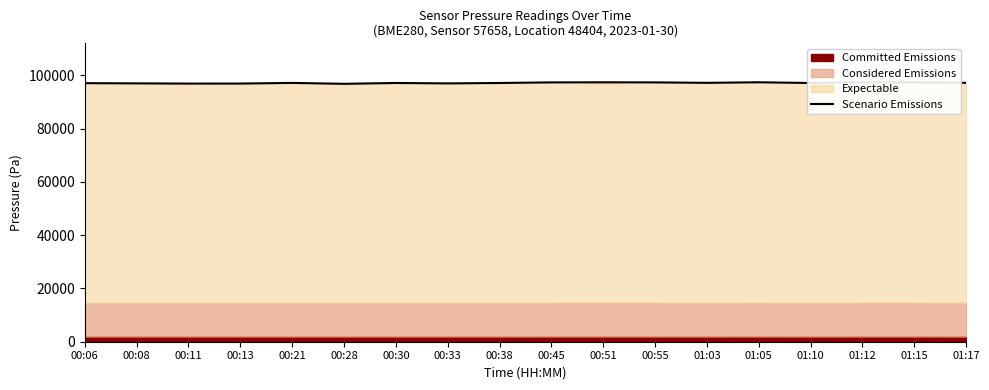

Reading left to right, transcribe all the data shown in this chart.

97051.6	96975.9	96892.6	96905.1	97145.4	96803.3	97121.1	96965.3	97118.2	97343.1	97364.3	97344.5	97174.8	97379.8	97111.9	97366.7	97391.6	97179.1